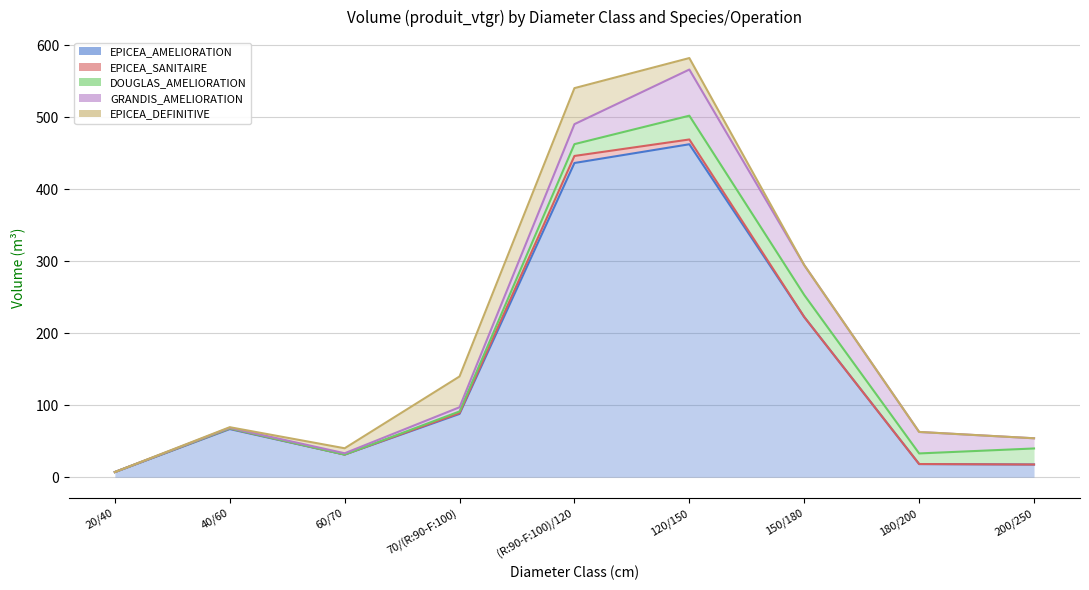

In EPICEA_AMELIORATION, how many points are lower than both neighbors (excluding endpoints)?

1